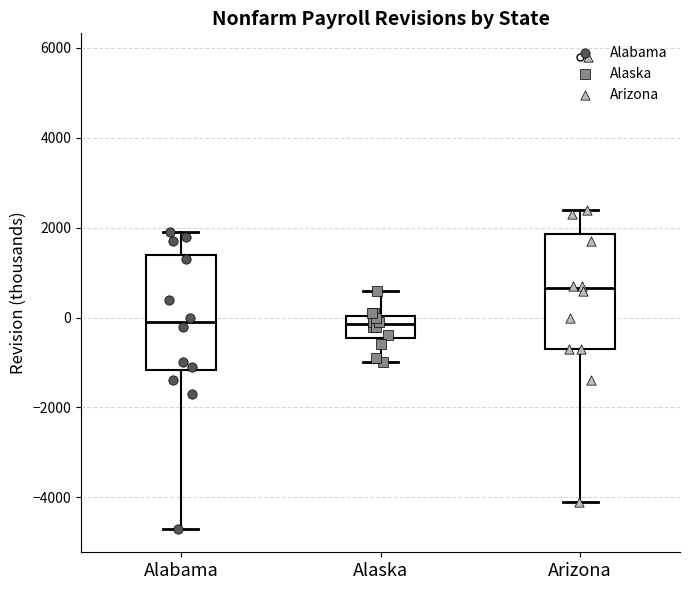

Reading left to right, transcribe this box plot: for each box, give where its median line is, the range the box spans, and where its two whiskers end, as read against the y-axis. The values are not printed on the chart, so give them approximately, as read against the axis.

Alabama: median 0, box -1200 to 1400, whiskers -4600 to 2000
Alaska: median -200, box -400 to 0, whiskers -1000 to 600
Arizona: median 600, box -600 to 1800, whiskers -4000 to 2400